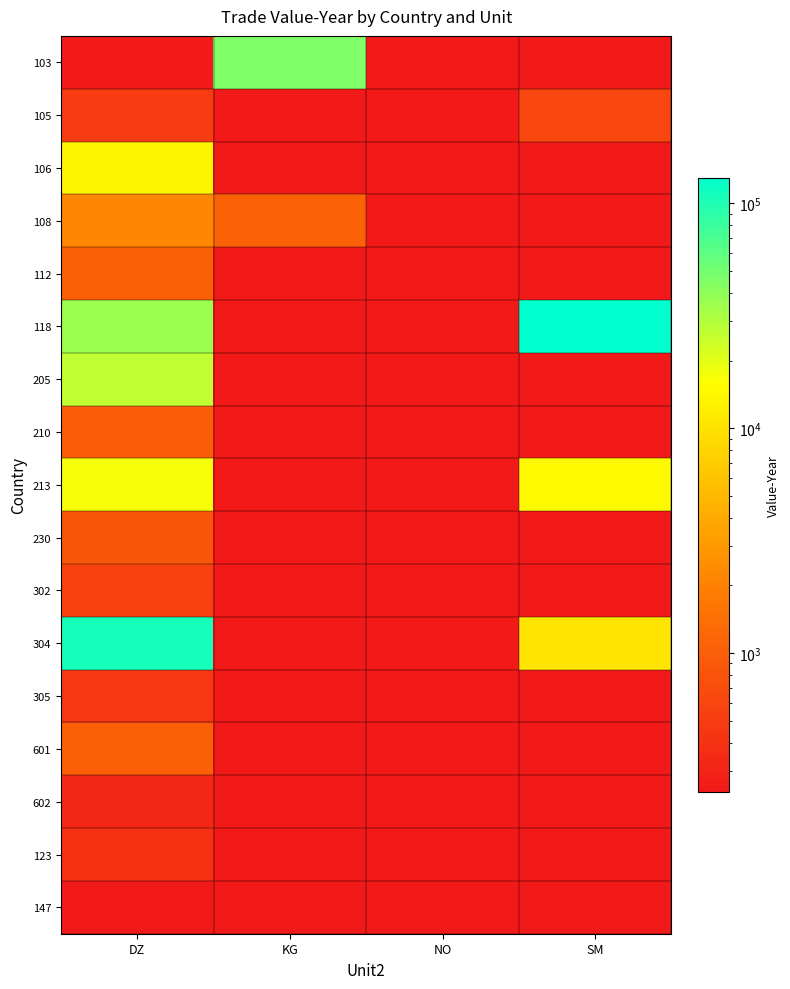

Reading left to right, extract all data points from this chart.

103: DZ=0	KG=45893	NO=0	SM=0
105: DZ=494	KG=0	NO=0	SM=617
106: DZ=13469	KG=0	NO=0	SM=0
108: DZ=2203	KG=1101	NO=0	SM=0
112: DZ=1049	KG=0	NO=0	SM=0
118: DZ=35458	KG=0	NO=0	SM=130444
205: DZ=26462	KG=0	NO=0	SM=0
210: DZ=959	KG=0	NO=0	SM=0
213: DZ=16962	KG=0	NO=0	SM=14445
230: DZ=828	KG=0	NO=0	SM=0
302: DZ=559	KG=0	NO=0	SM=0
304: DZ=108028	KG=0	NO=0	SM=10508
305: DZ=454	KG=0	NO=0	SM=0
601: DZ=1029	KG=0	NO=0	SM=0
602: DZ=329	KG=0	NO=0	SM=0
123: DZ=390	KG=0	NO=0	SM=0
147: DZ=241	KG=0	NO=0	SM=0